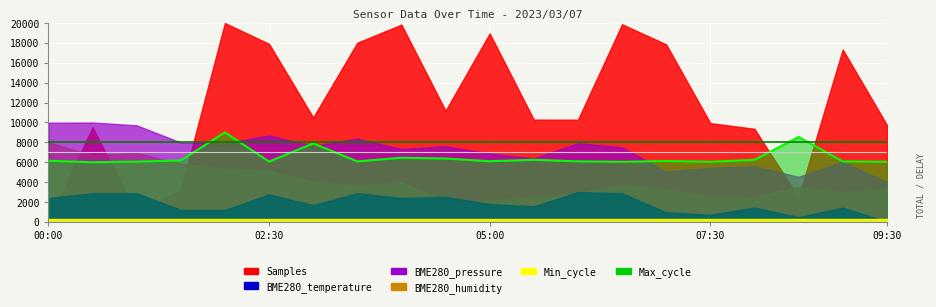

True or false: the data has more than 1 interior local peaks.

True